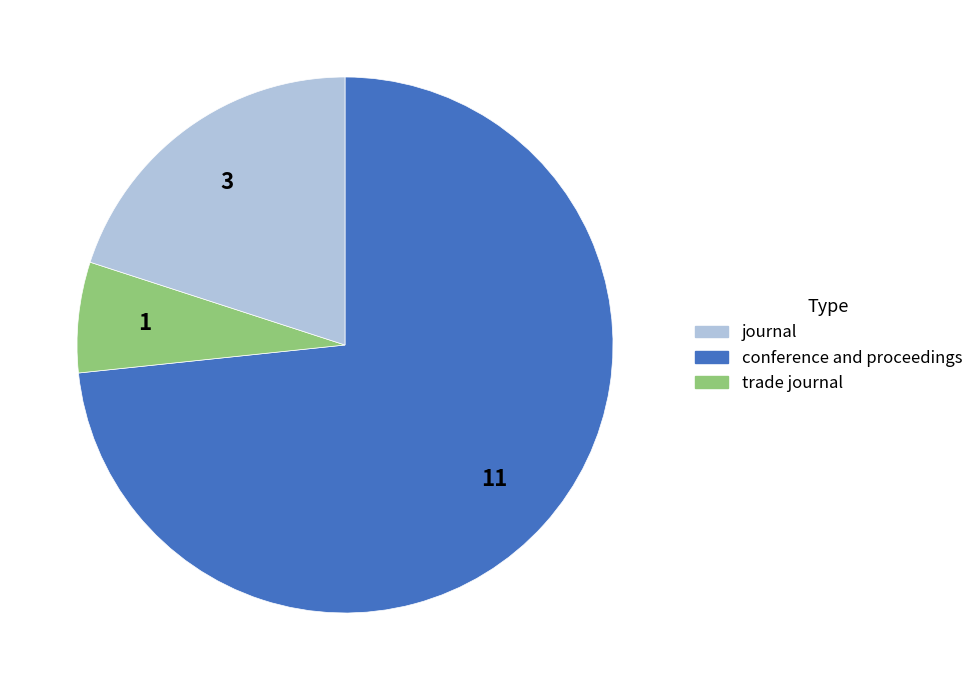

Do conference and proceedings and journal together represent more than half of the pie?

Yes